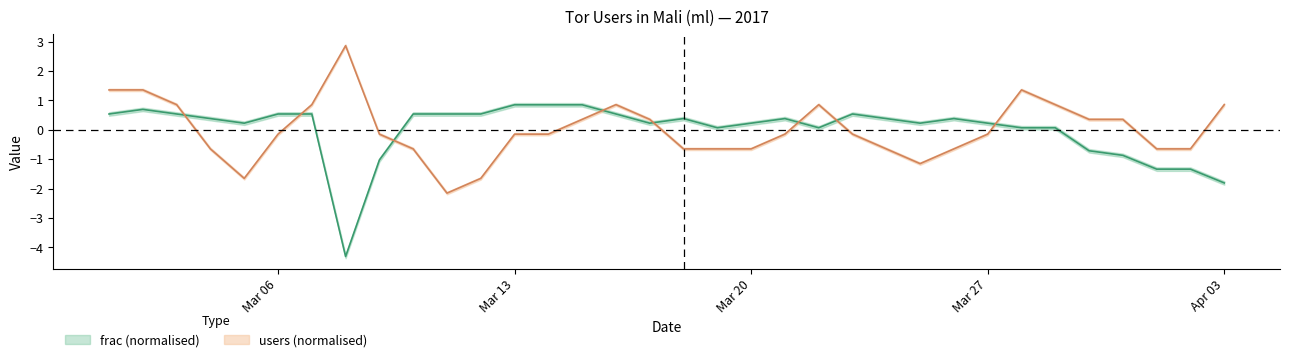

How many interior local valleys does the frac series have?

6